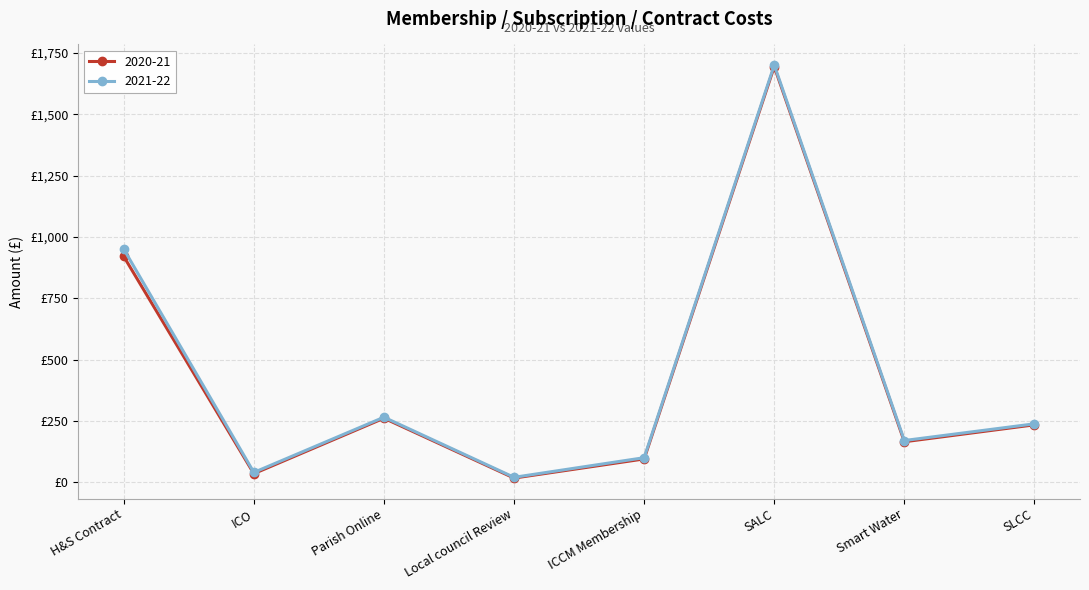

Rank the series by their maximum value, from highest to lowest.

2021-22, 2020-21